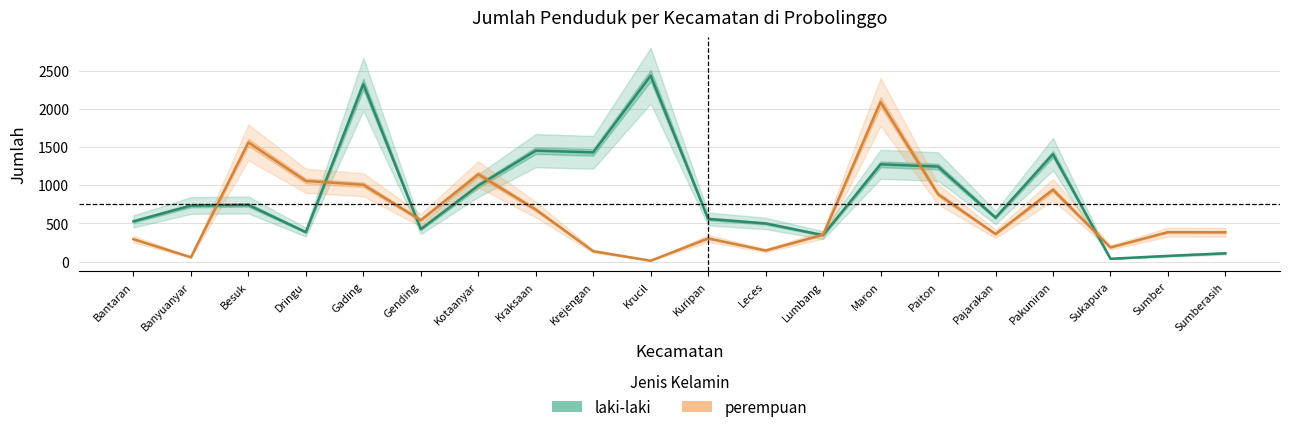

How many values in the perempuan series are below 385?

10